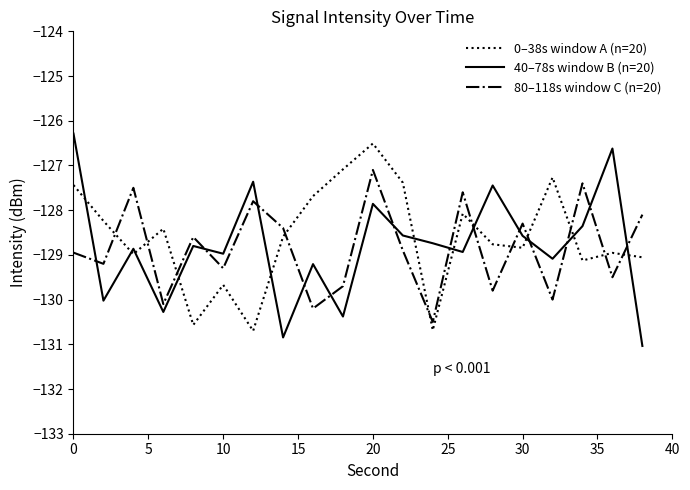

After their last crossing, which series has the higher values: 80–118s window C (n=20) or 0–38s window A (n=20)?

80–118s window C (n=20)